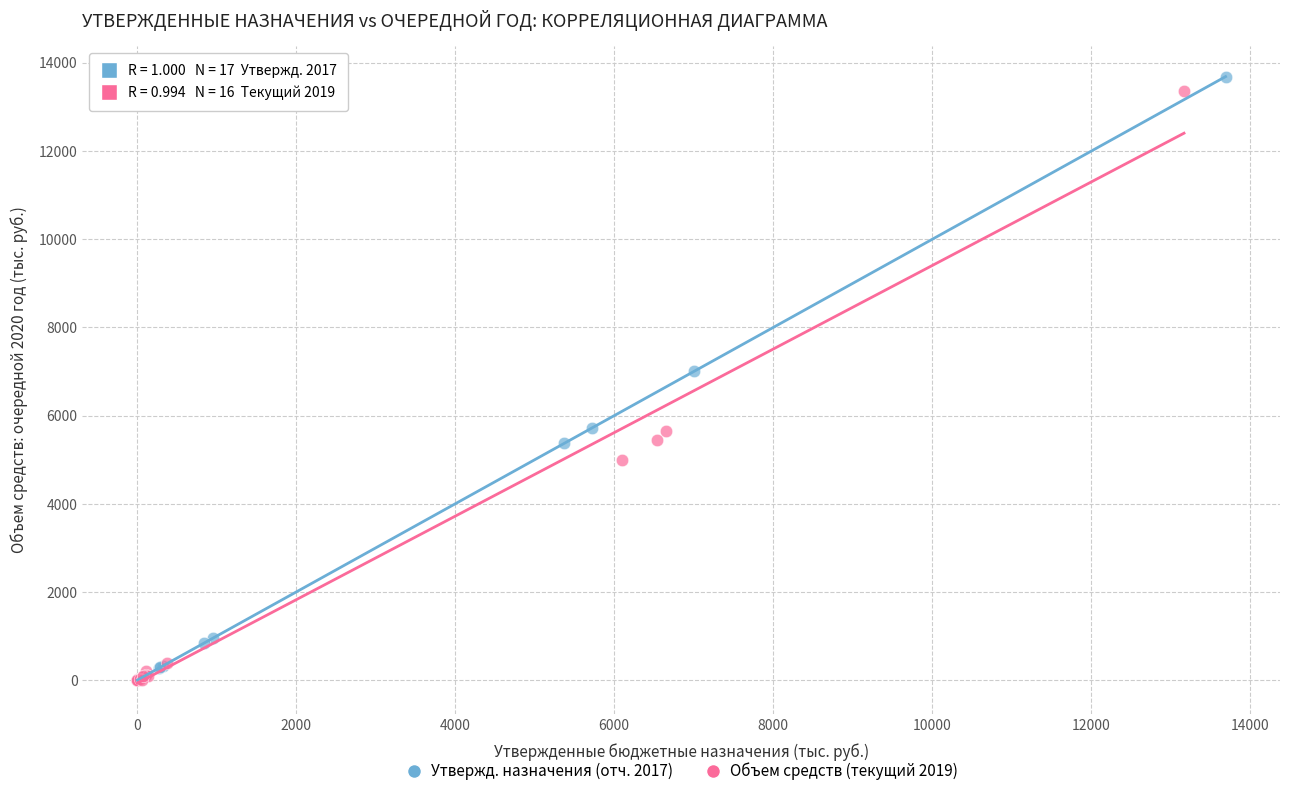

Which series has the widest spread of Y values?

Утвержд. назначения (отч. 2017)